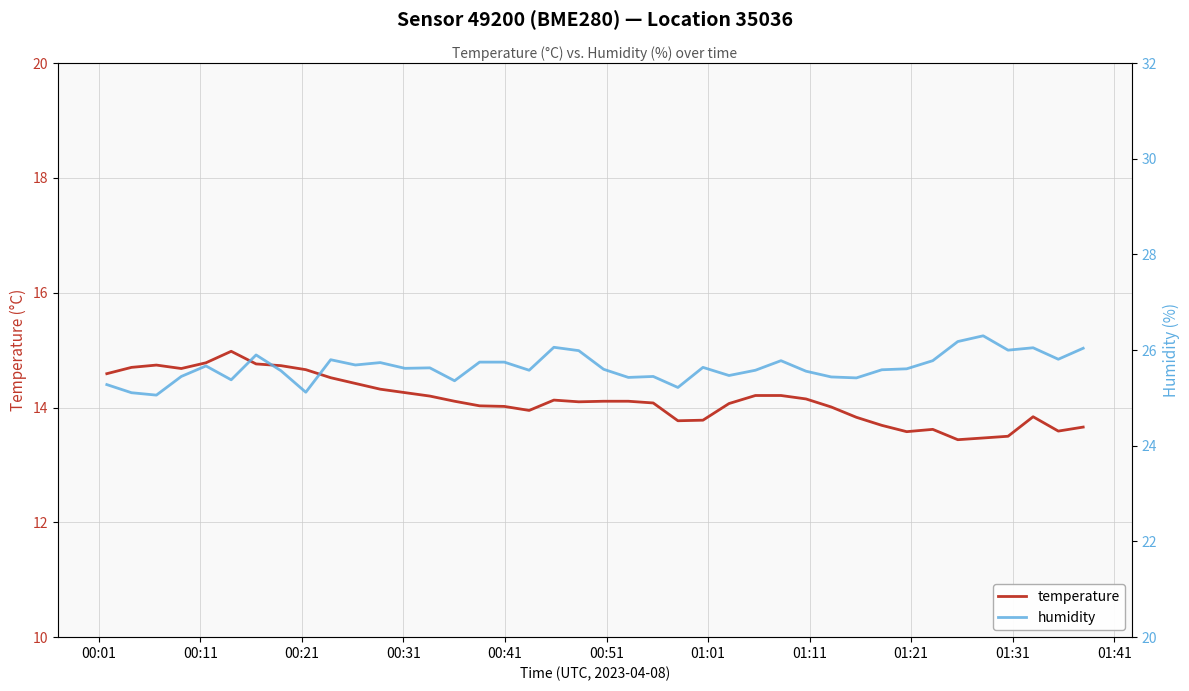

Which series has the widest spread of values?

temperature